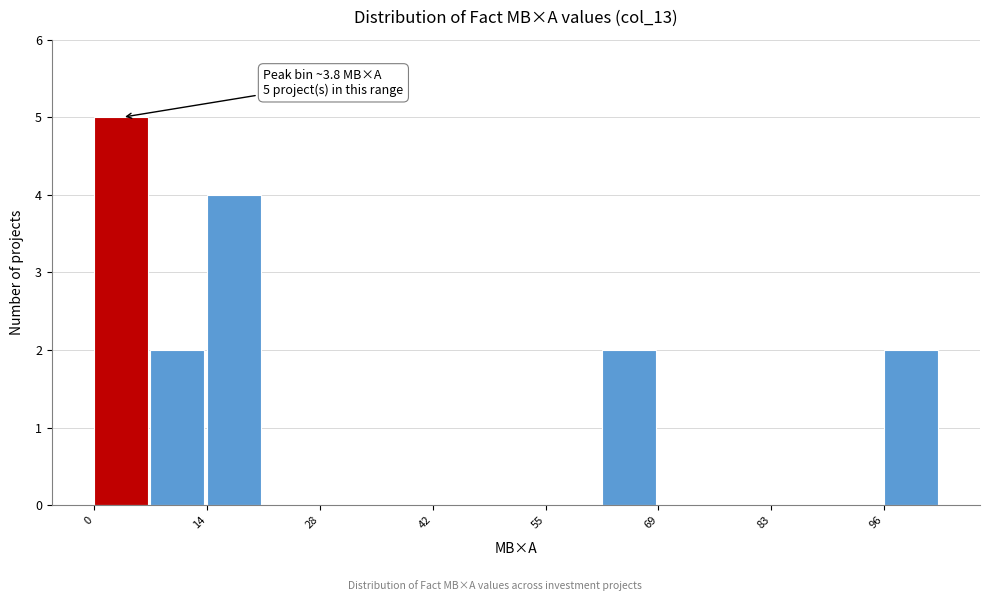

Around what value on the x-axis is the tallest bar? Give the approximate position of its centre, as read against the axis.

4